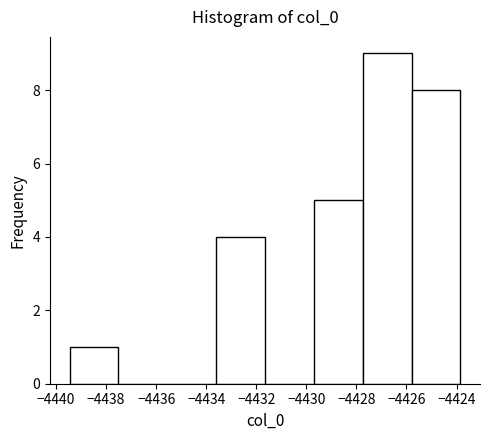

Reading left to right, list every bar in this chart as the range it spans on the x-axis followed by its height. Neither the bar edges nor the heights are printed on the chart, so give them approximately, as read against the axes.

-4439.4 to -4437.6: 1
-4437.6 to -4435.6: 0
-4435.6 to -4433.6: 0
-4433.6 to -4431.6: 4
-4431.6 to -4429.6: 0
-4429.6 to -4427.8: 5
-4427.8 to -4425.8: 9
-4425.8 to -4423.8: 8